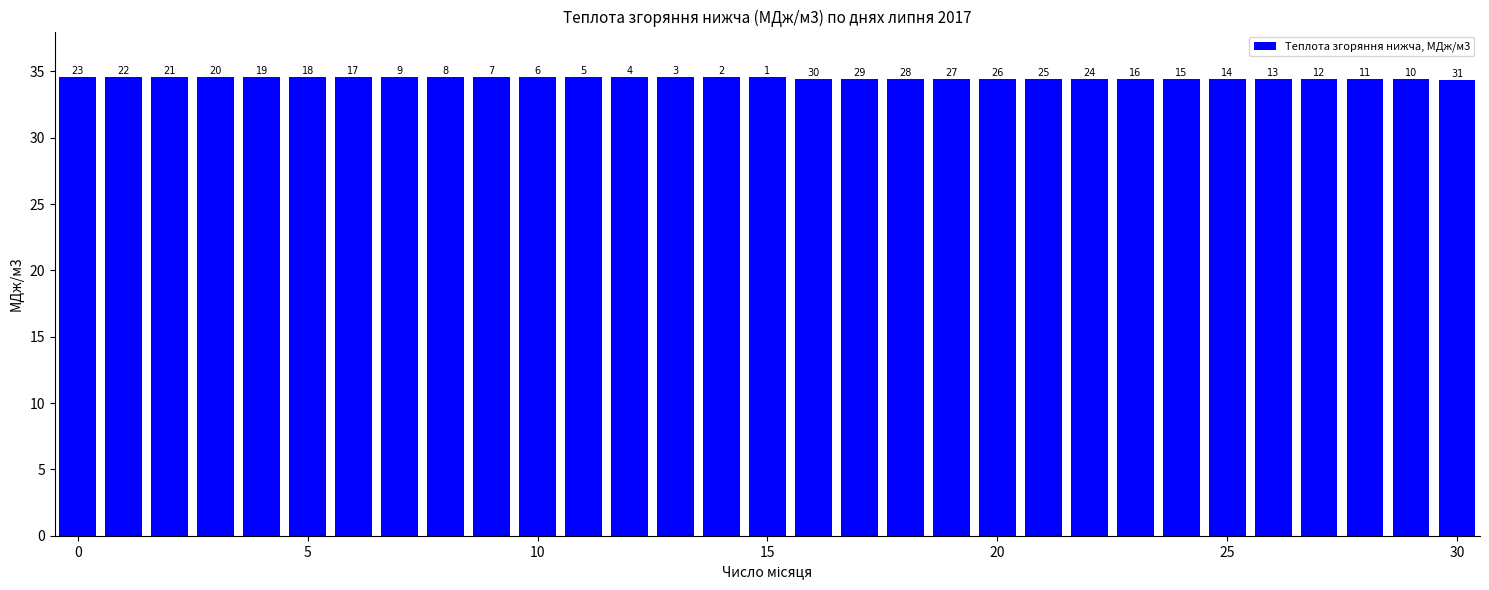

What is the average value?

34.5